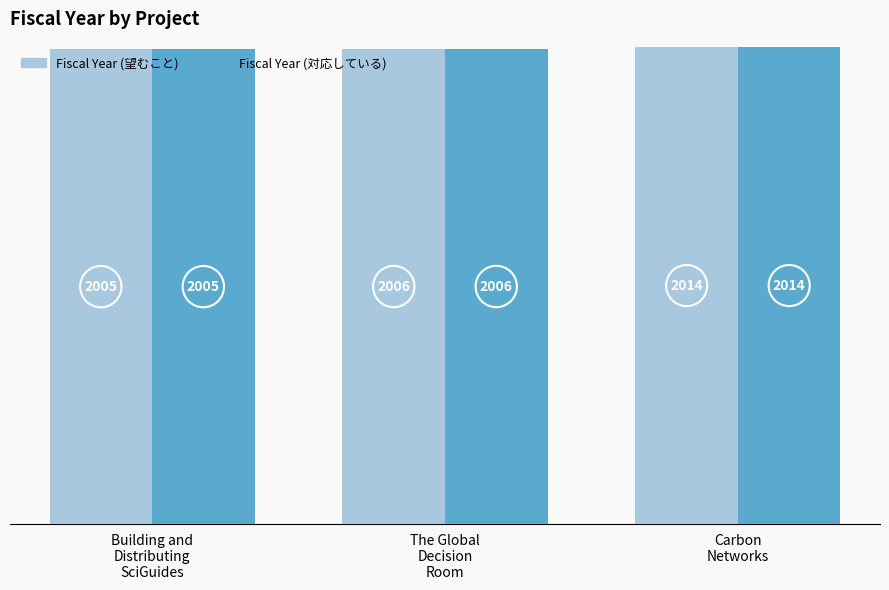

How many groups of bars are there?

3